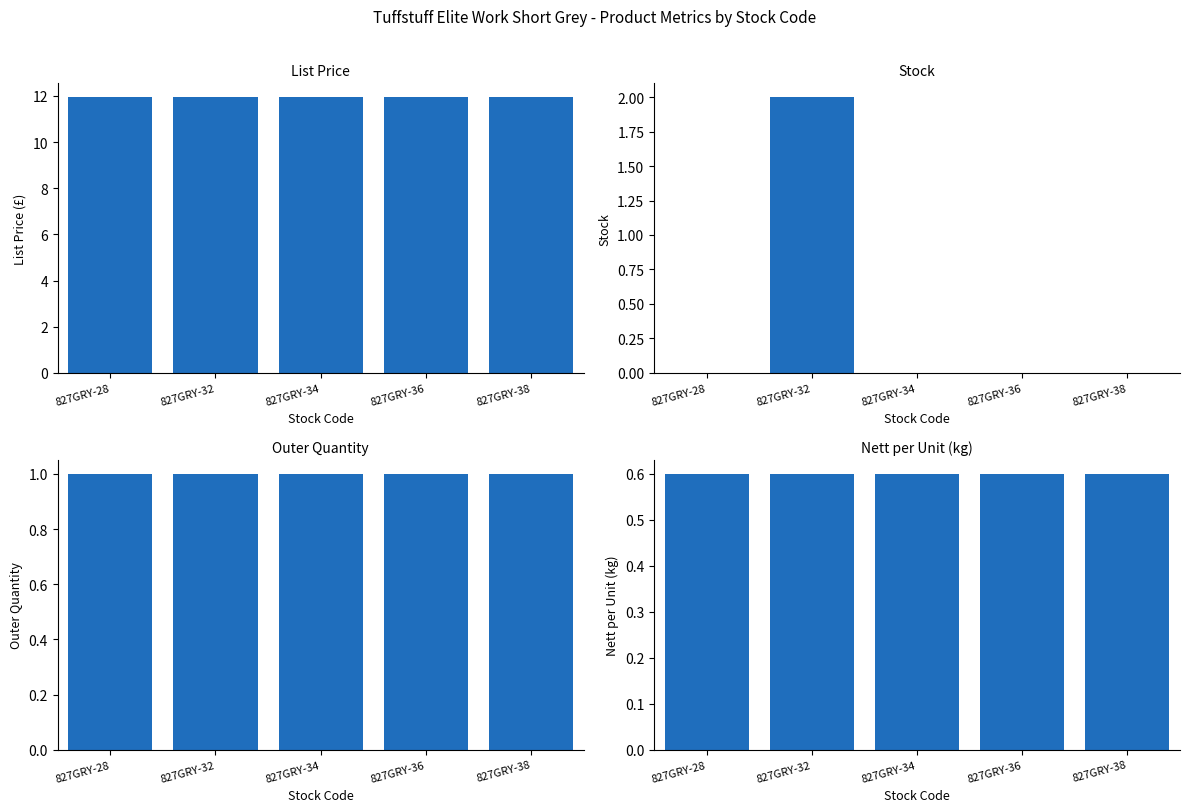

Rank the series at 827GRY-28 from lowest to highest value.

Stock, Nett per Unit (kg), Outer Quantity, List Price